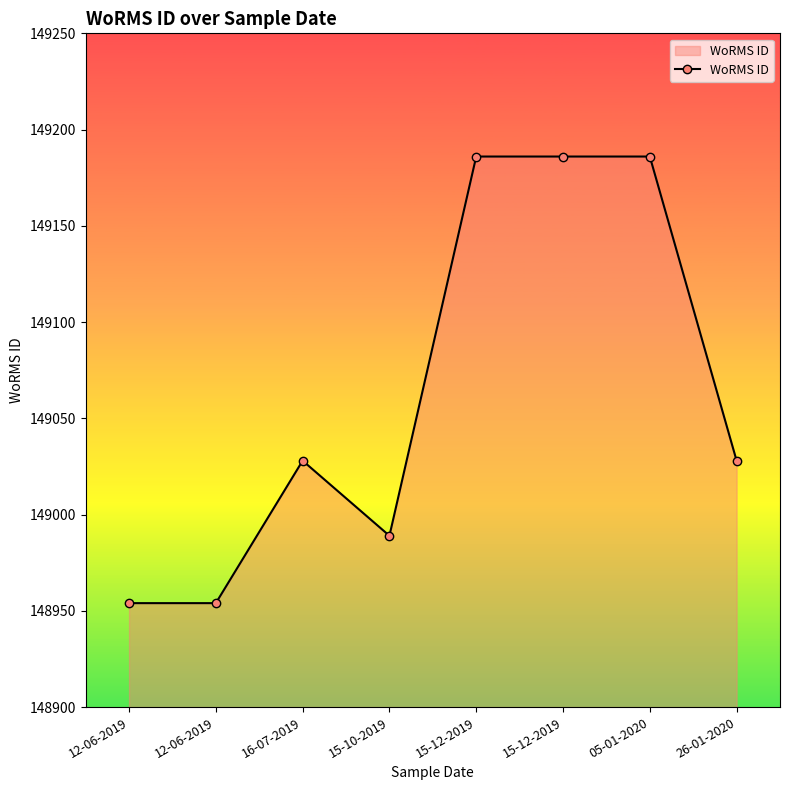

List the labels in order of value, largest first.

15-12-2019, 15-12-2019, 05-01-2020, 16-07-2019, 26-01-2020, 15-10-2019, 12-06-2019, 12-06-2019